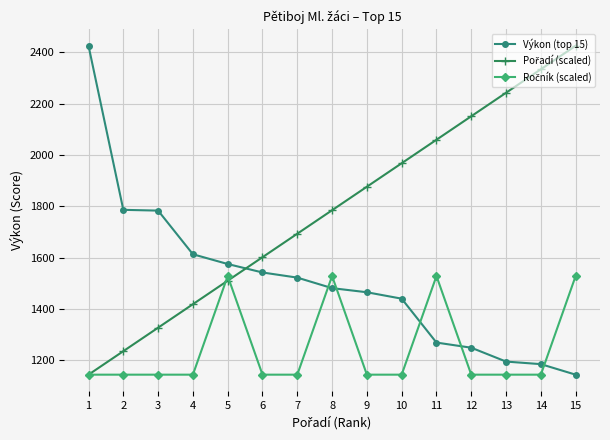

Does the chart display data point markers on the line(s)?

Yes